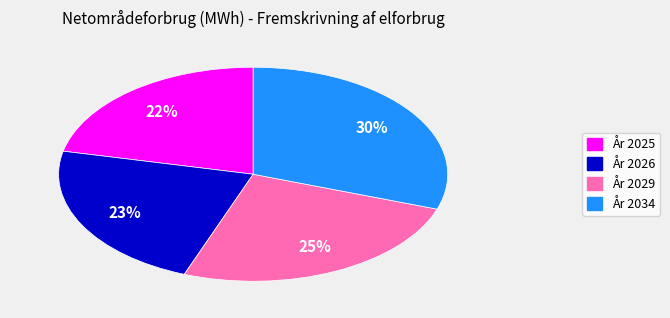

Approximately how many times larger is the value at År 2026 compared to År 2029?

0.9